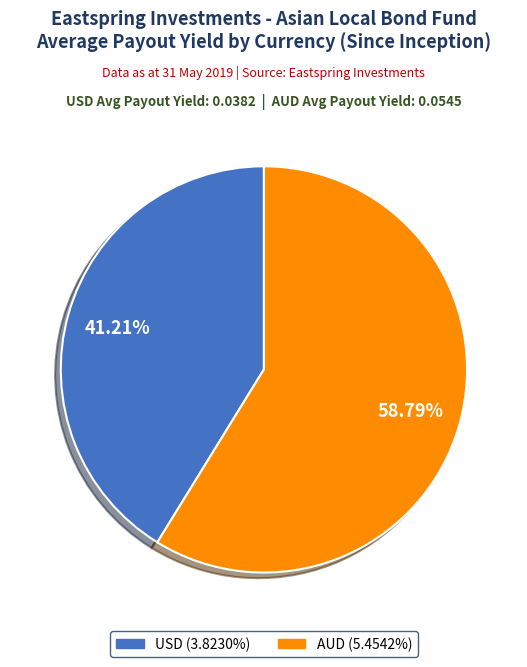

To the nearest percent, what is the difference between the AUD and USD slice percentages?

18%